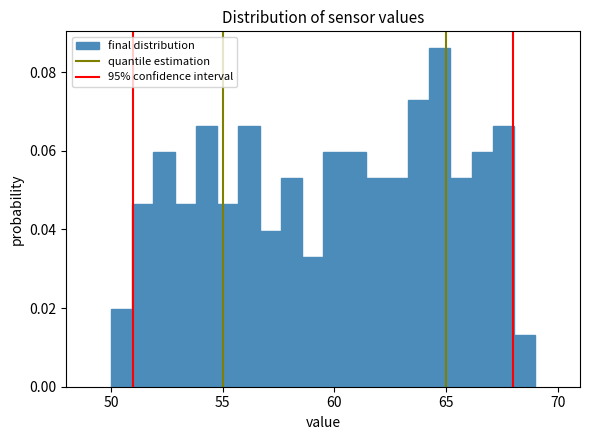

Read against the x-axis, roughly where is the centre of the tallest bar?

64.5